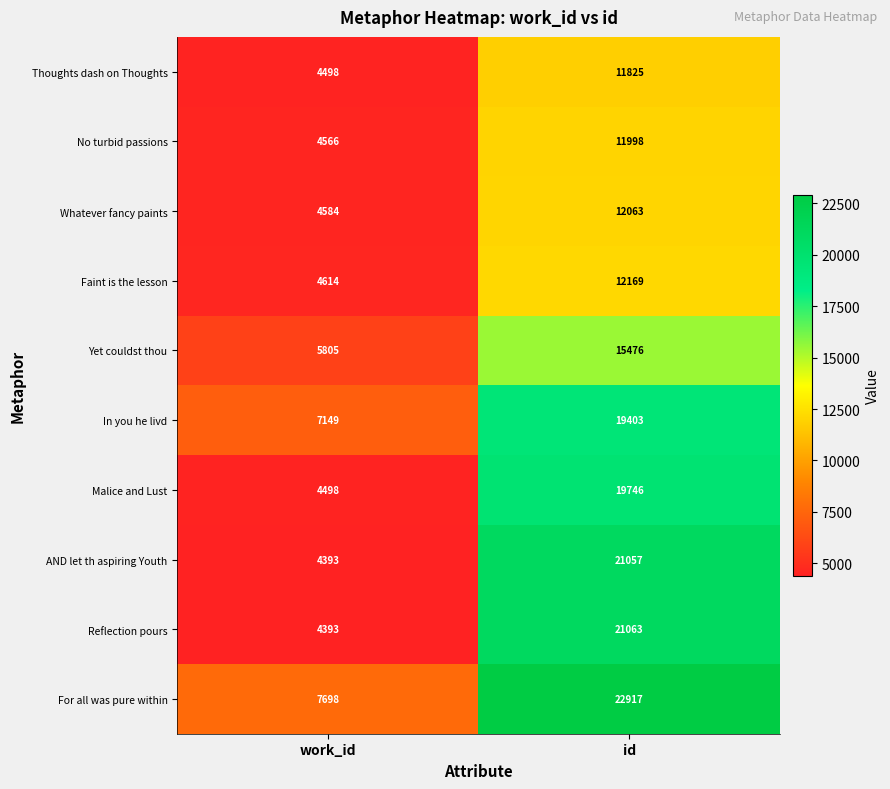

How many data points in Faint is the lesson are less than 12169?

1